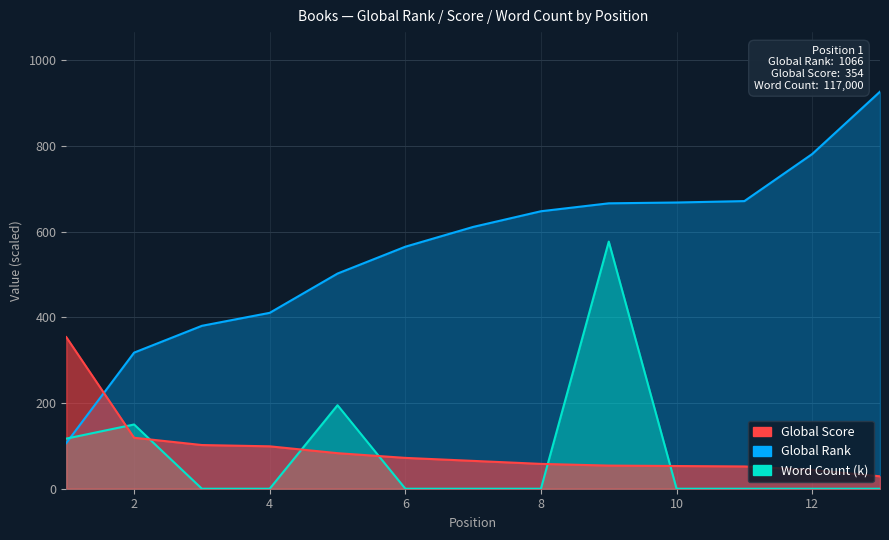

How many lines are shown in the chart?

3